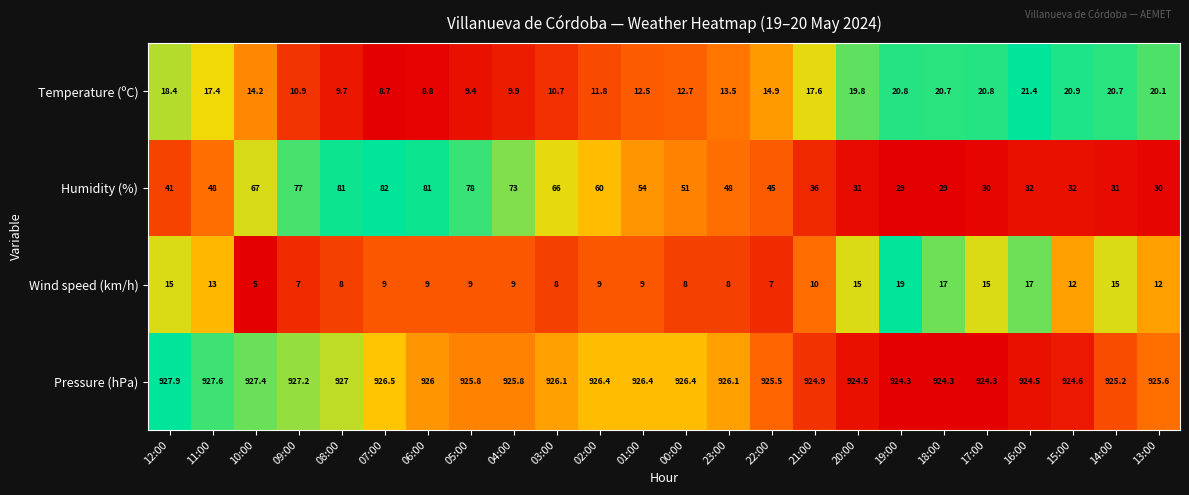

Which series has the largest range (max minus min)?

Humidity (%)